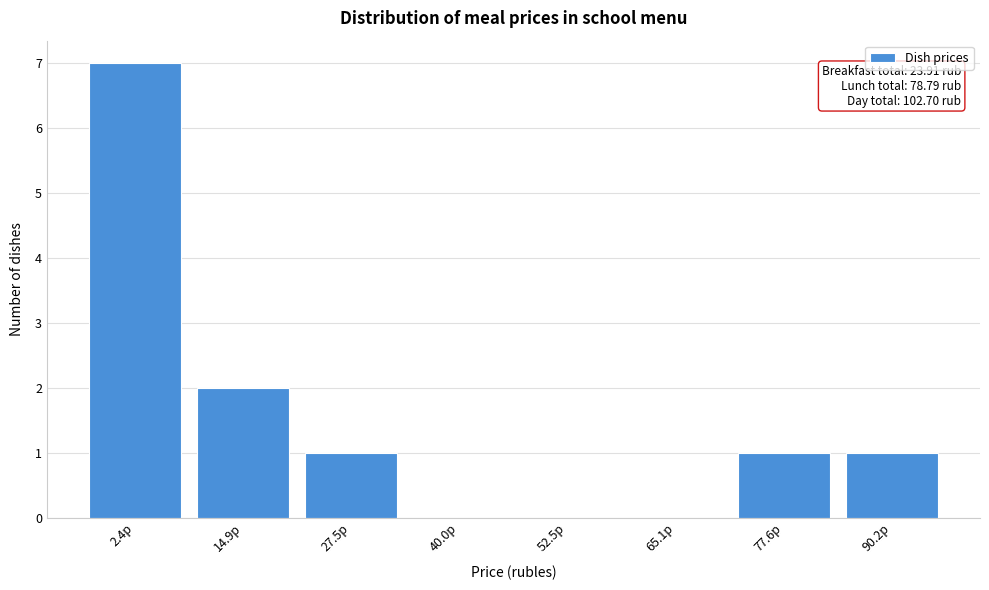

Reading left to right, list all the values displayed in this chart.

2.4р=7	14.9р=2	27.5р=1	40.0р=0	52.5р=0	65.1р=0	77.6р=1	90.2р=1